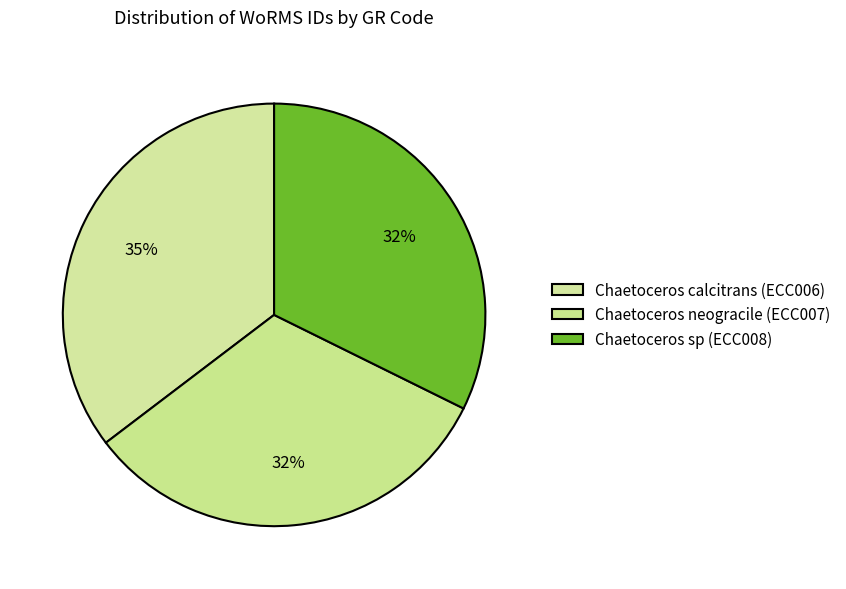

Which category has the smallest portion of the pie?

Chaetoceros sp (ECC008)